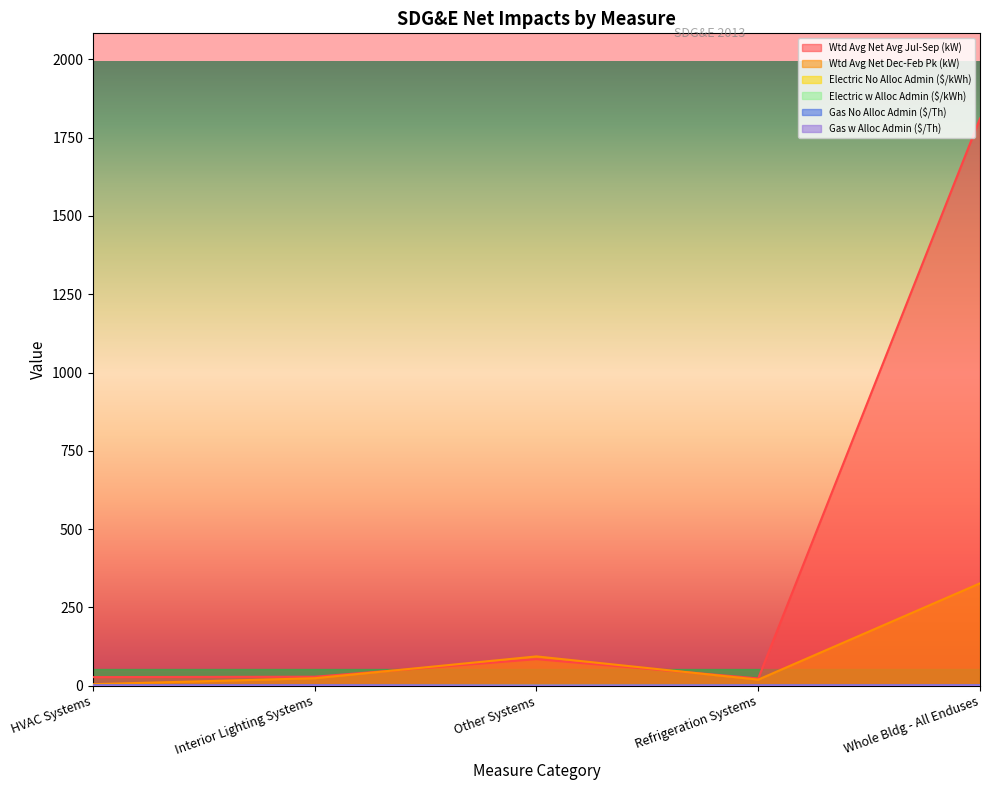

Does the chart have visible grid lines?

No